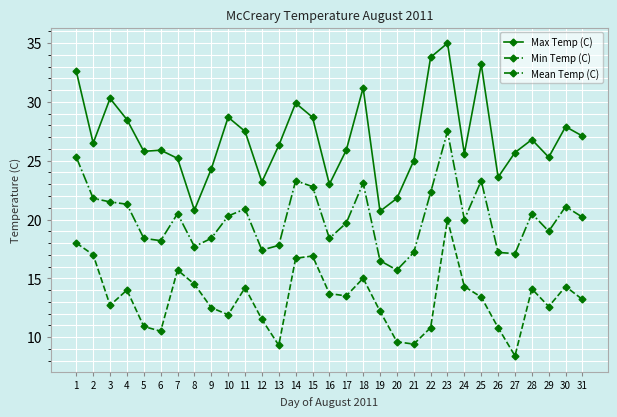

True or false: Max Temp (C) and Min Temp (C) cross at least once.

False